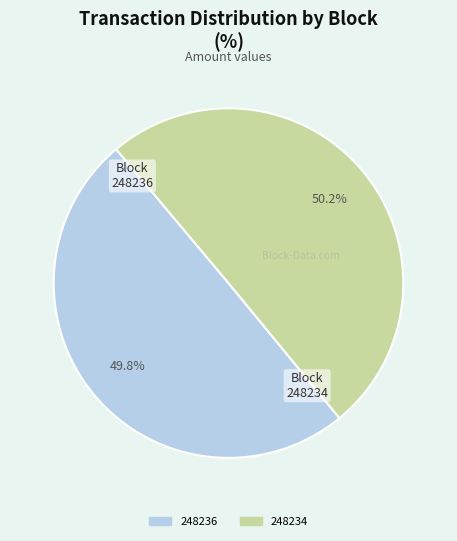

Do 248234 and 248236 together represent more than half of the pie?

Yes